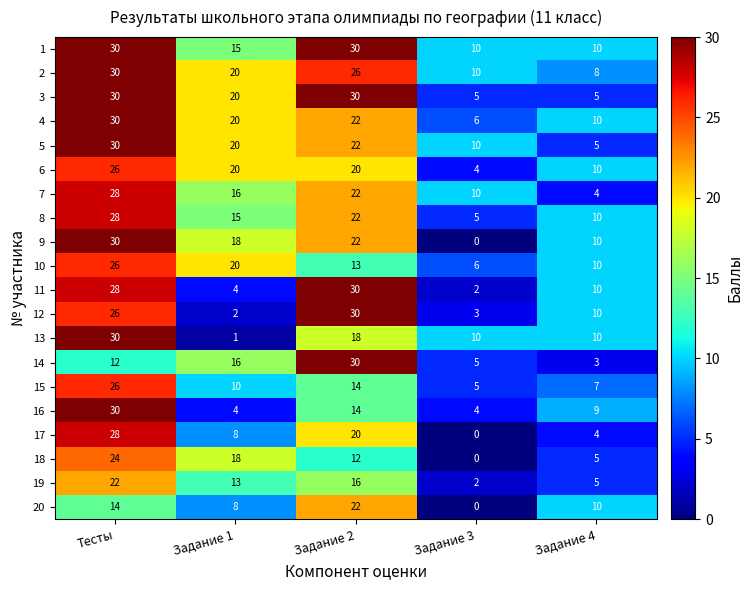

What is the total value across all series at Задание 1?

268